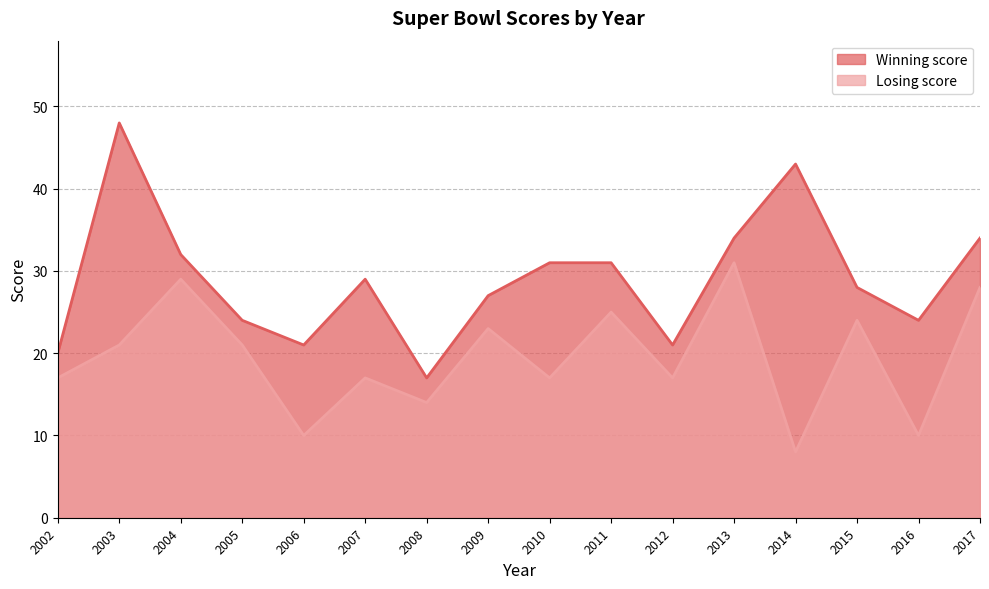

How many lines are shown in the chart?

2